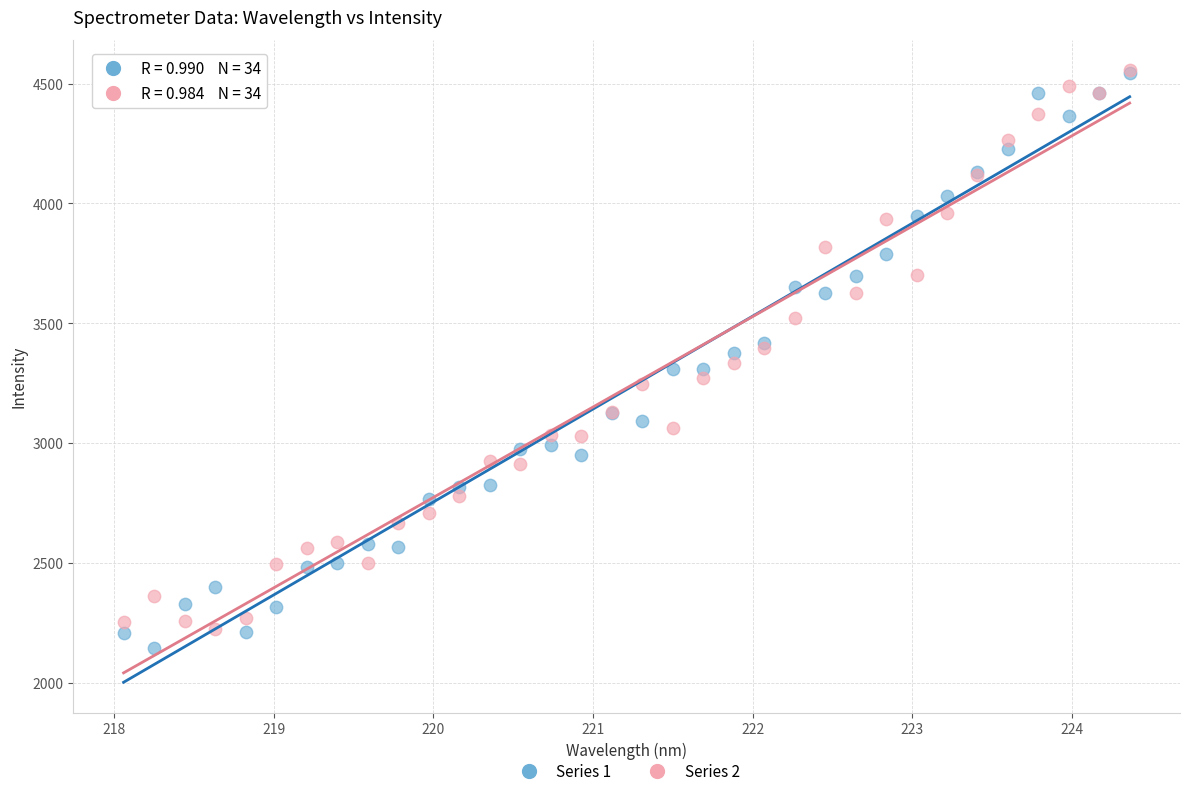

Which series has the largest Y range (max minus min)?

Series 1